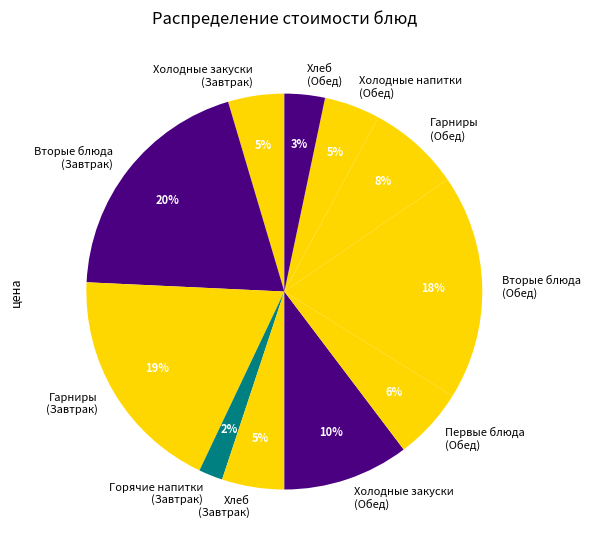

Is it true that Вторые блюда (Завтрак) is 29% of the pie?

False